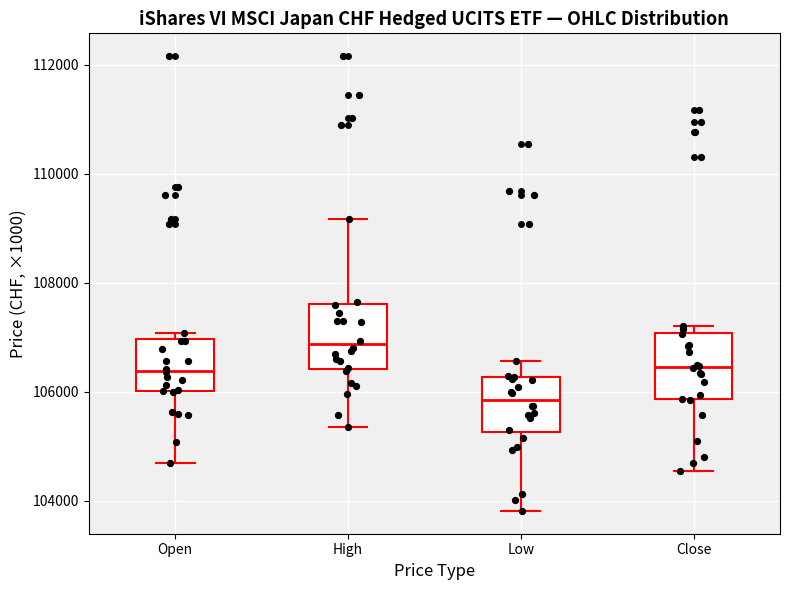

Which box has the highest median line?

High